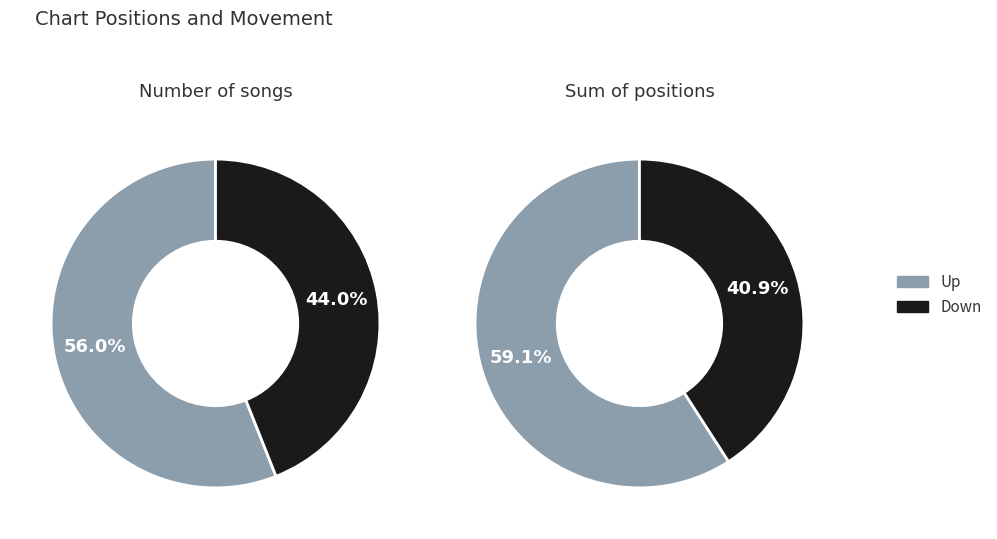

How many segments does this pie chart have?

2